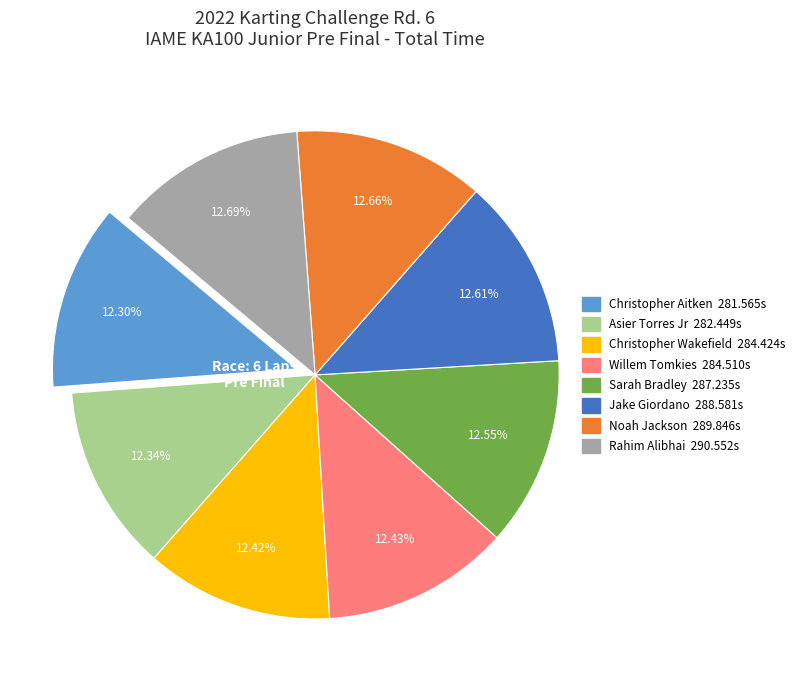

To the nearest percent, what is the difference between the largest and smallest slice percentages?

0%